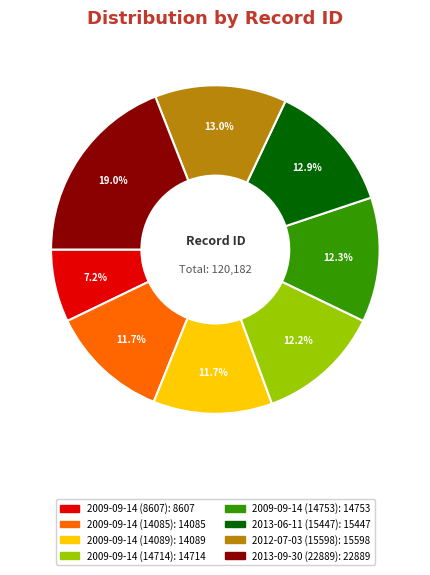

Which category has the biggest portion of the pie?

2013-09-30 (22889)